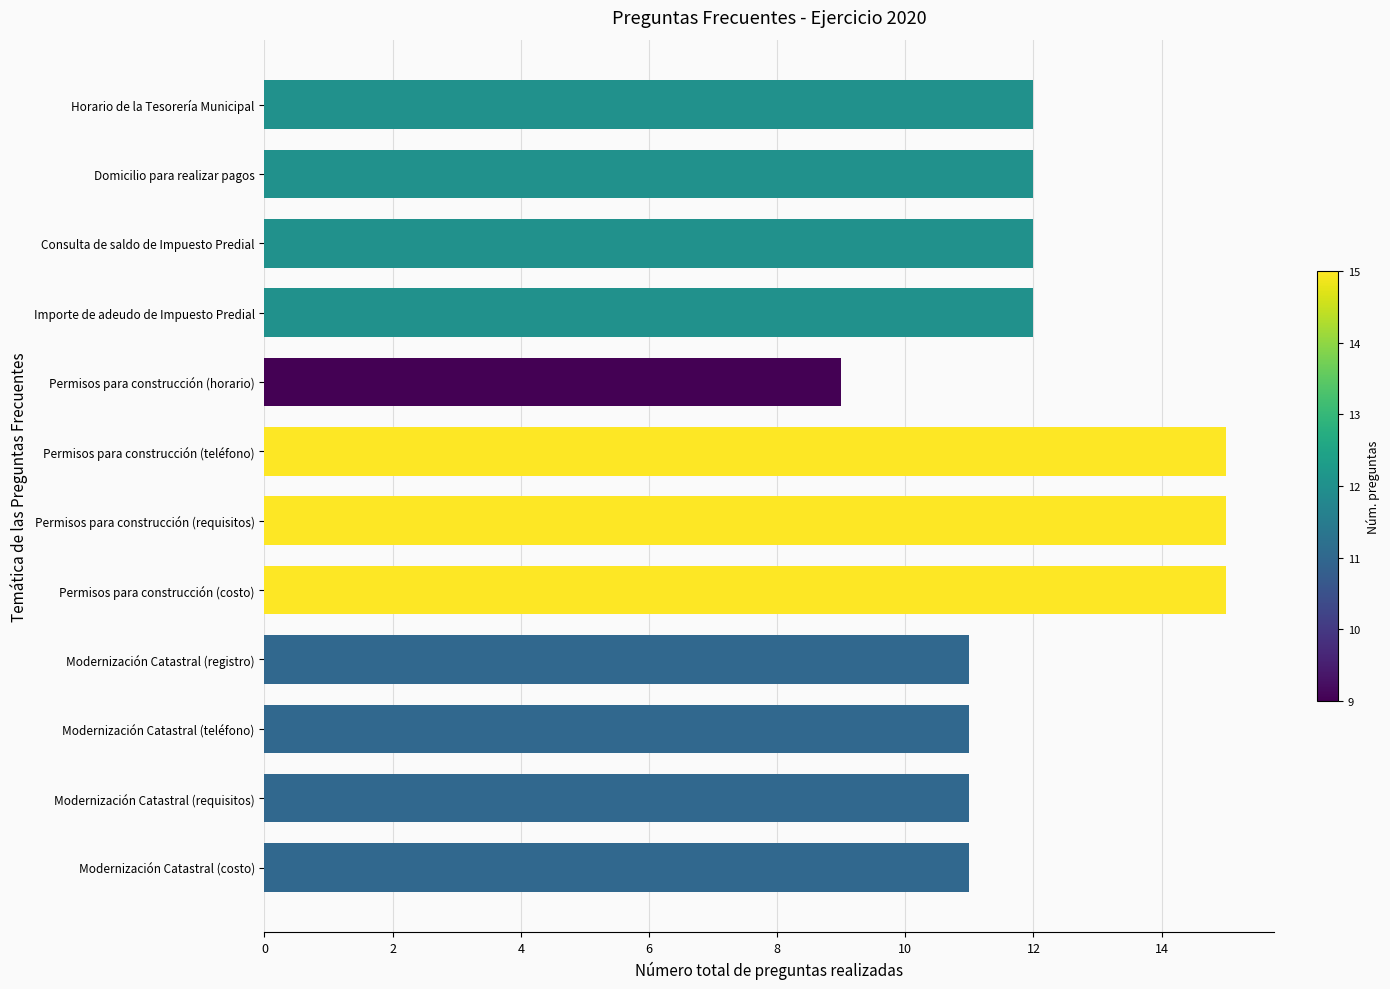

What is the value of the 1st bar from the top?

12